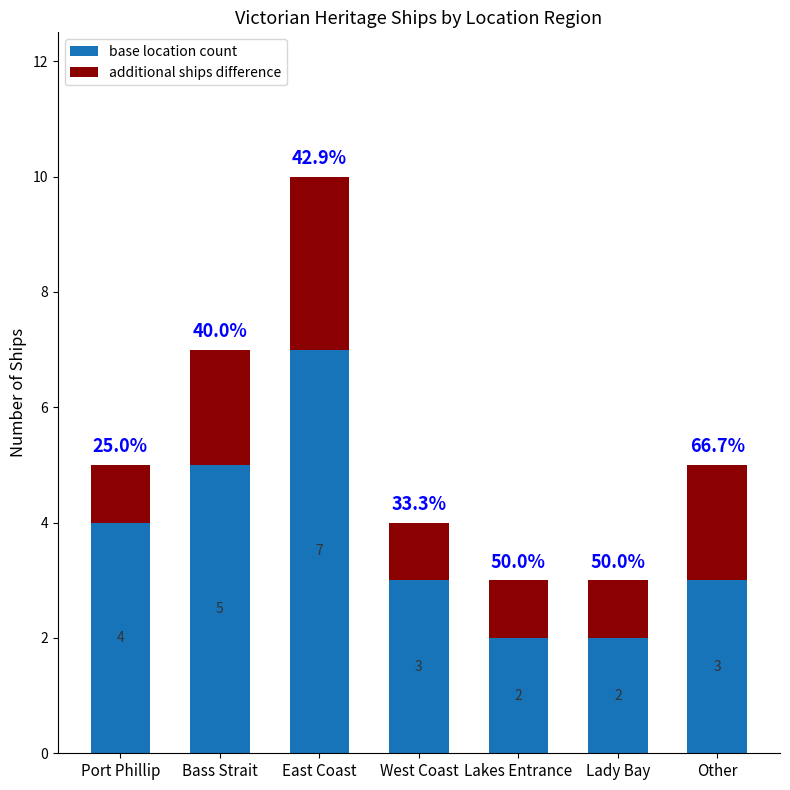

Where is base location count nearest to the value 4?

Port Phillip